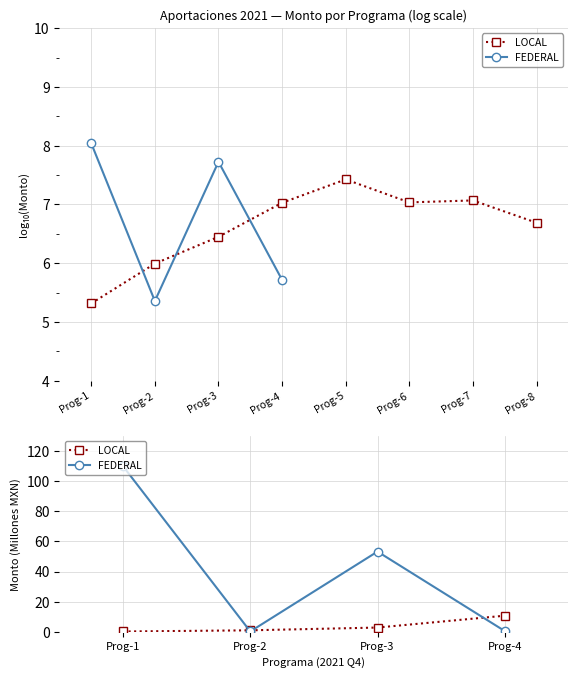

What are all the series names shown in the legend?

LOCAL, FEDERAL